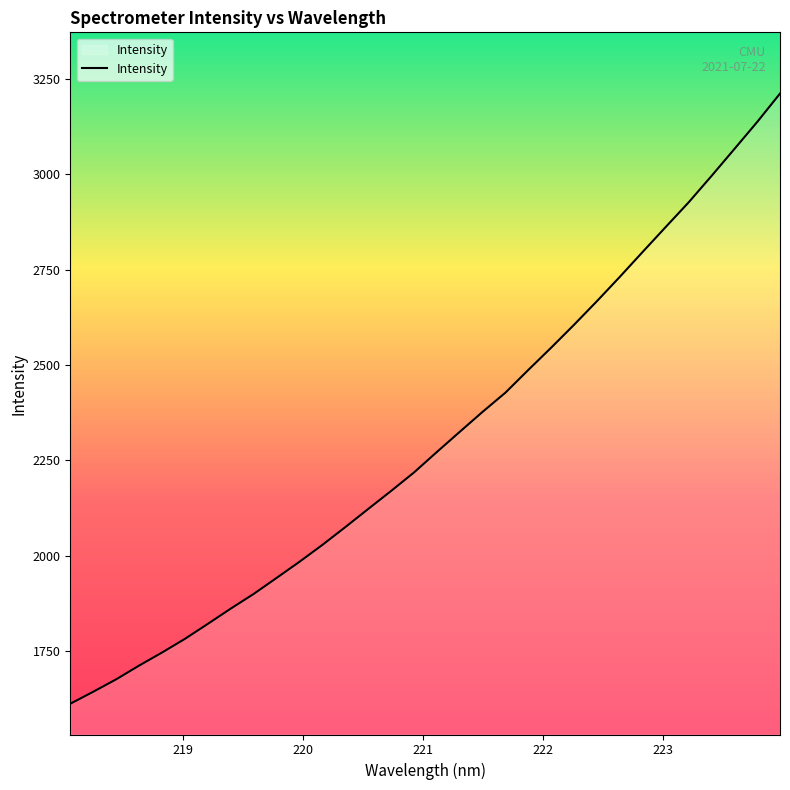

What is the difference between the maximum and minimum values?

1599.8